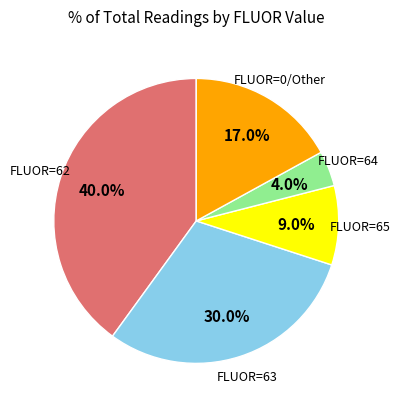

Is there any slice that represents more than half of the pie?

No